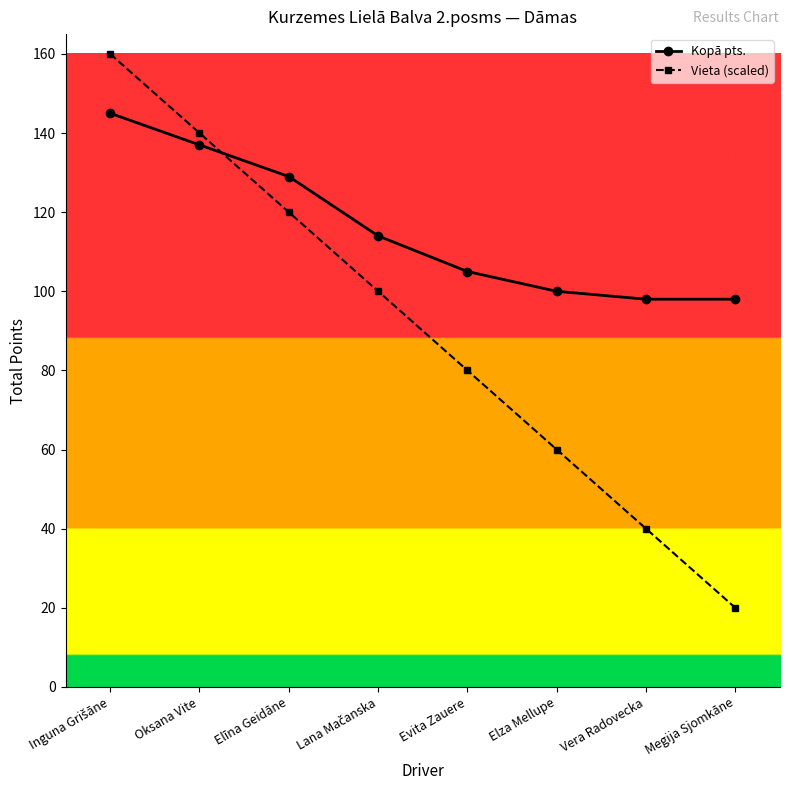

Which series has the widest spread of values?

Vieta (scaled)